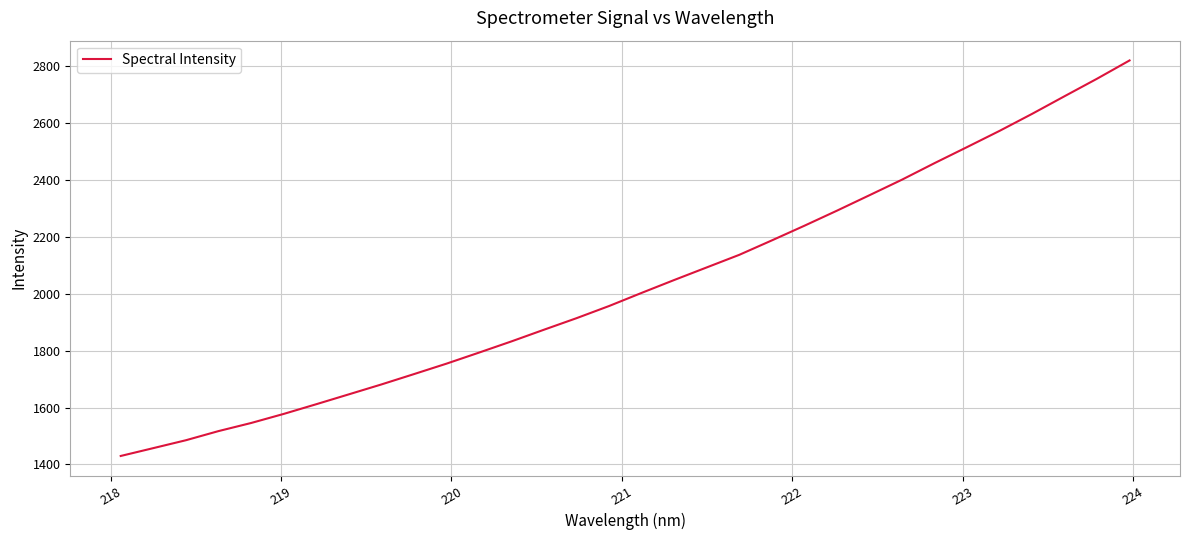

What is the smallest value displayed?

1429.9